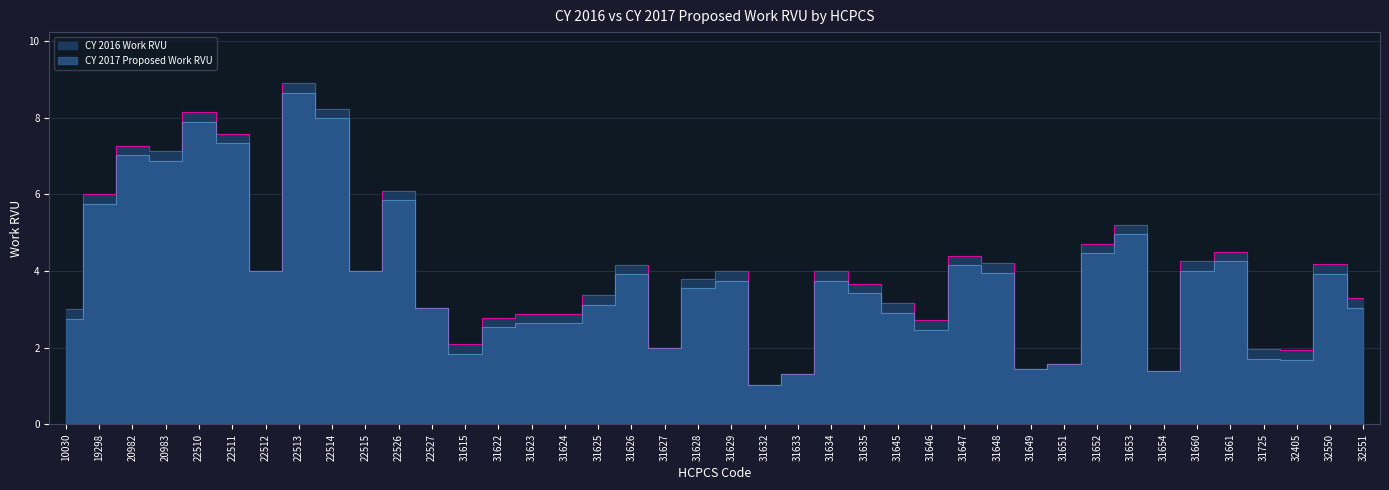

What are all the series names shown in the legend?

CY 2016 Work RVU, CY 2017 Proposed Work RVU